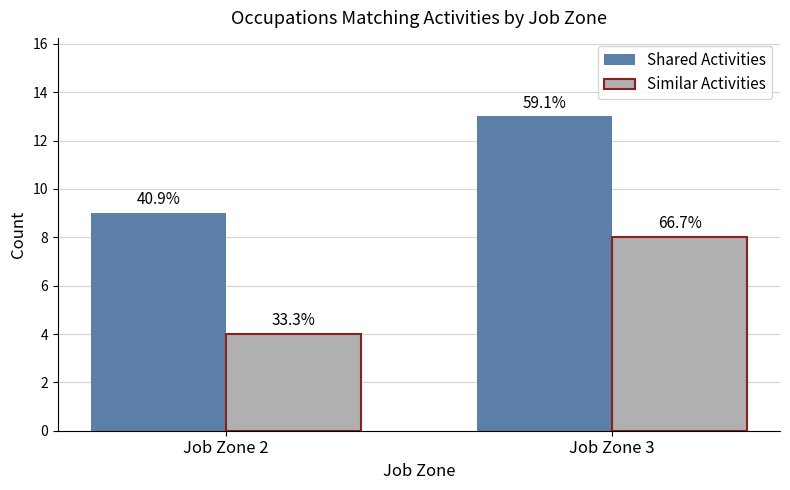

How many bars are there in total?

4